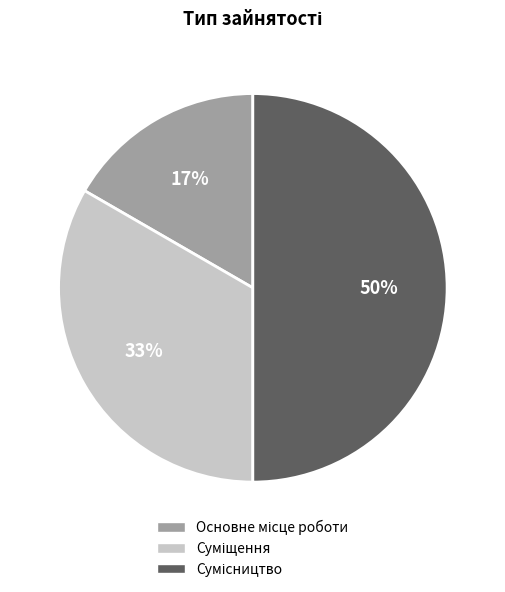

To the nearest percent, what is the average slice percentage?

33%